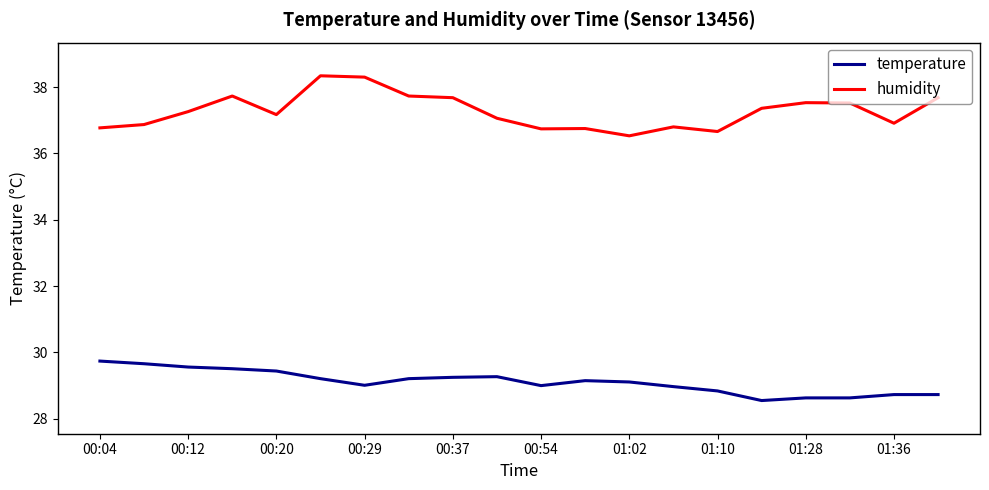

How many categories are shown in the chart?

20